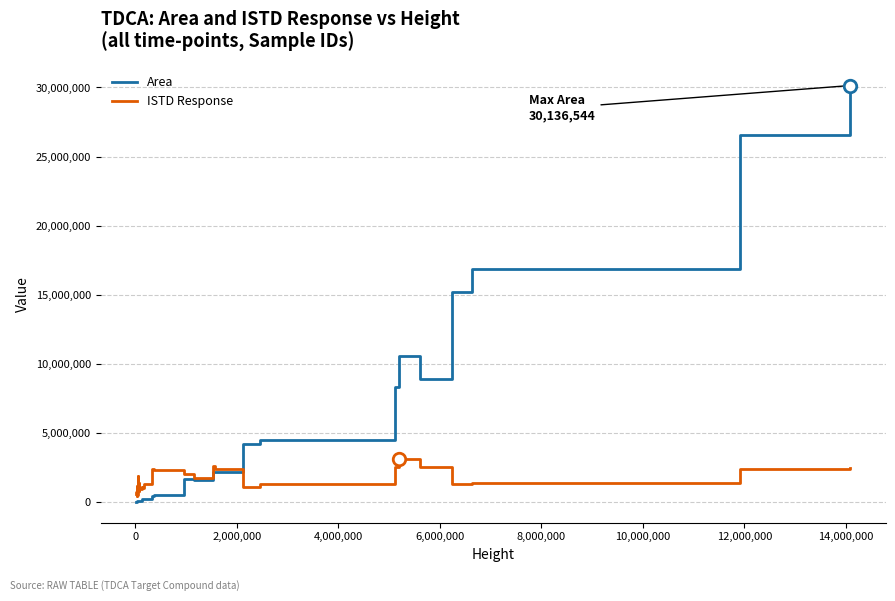

Is this an area chart (filled region under the line)?

No